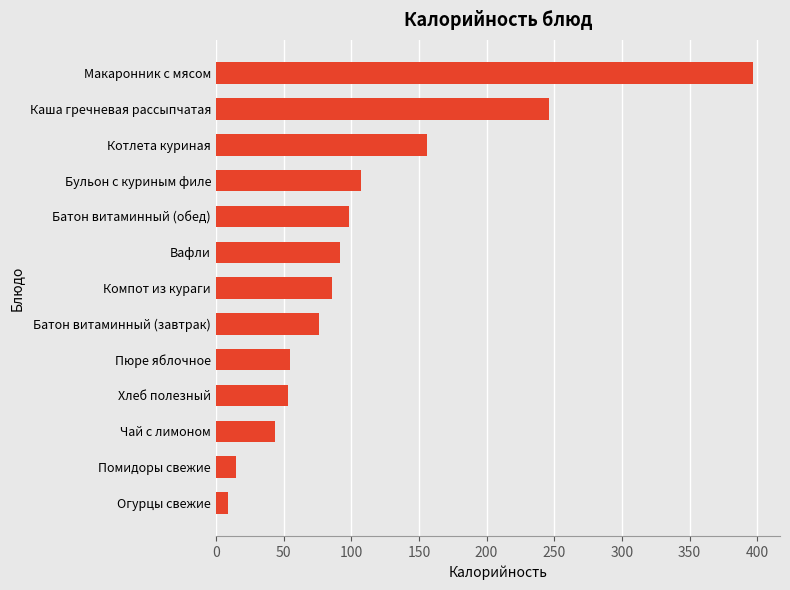

How many bars are there in total?

13